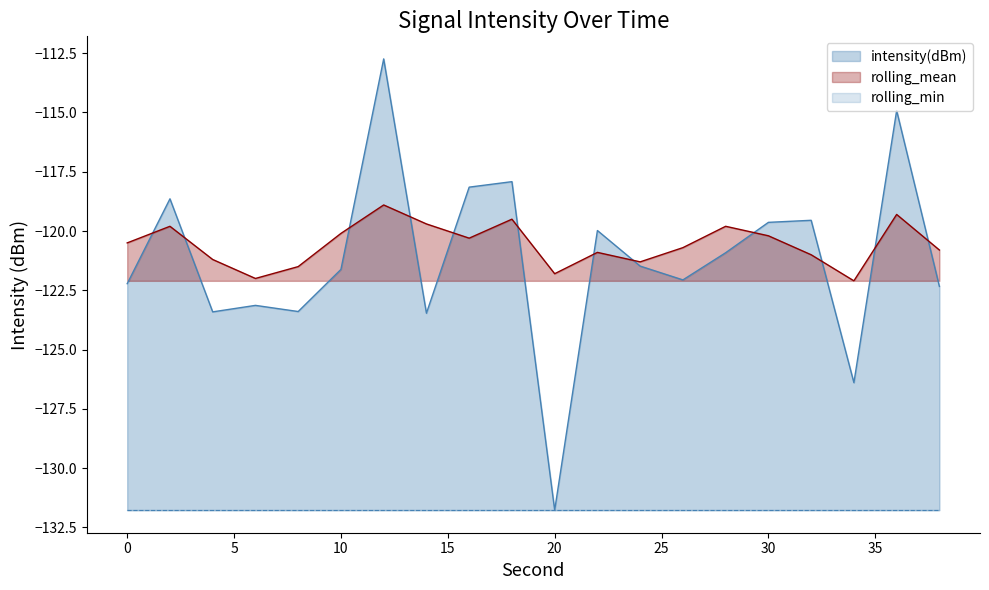

What is the highest value of the rolling_mean series?

-118.9